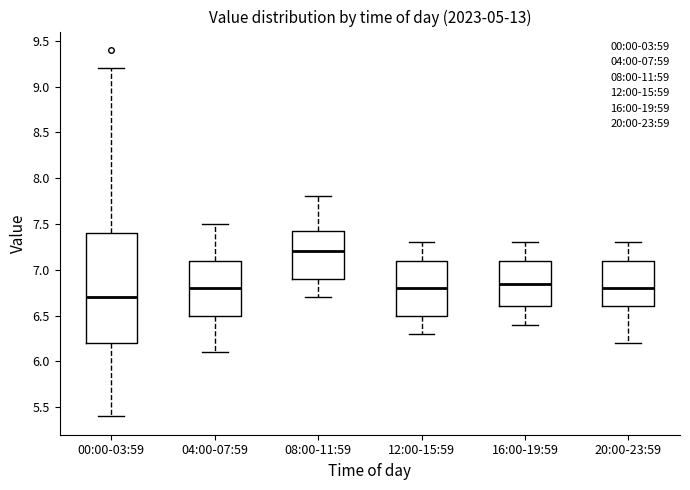

Reading left to right, transcribe this box plot: for each box, give where its median line is, the range the box spans, and where its two whiskers end, as read against the y-axis. The values are not printed on the chart, so give them approximately, as read against the axis.

00:00-03:59: median 6.70, box 6.20 to 7.40, whiskers 5.40 to 9.20
04:00-07:59: median 6.80, box 6.50 to 7.10, whiskers 6.10 to 7.50
08:00-11:59: median 7.20, box 6.90 to 7.45, whiskers 6.70 to 7.80
12:00-15:59: median 6.80, box 6.50 to 7.10, whiskers 6.30 to 7.30
16:00-19:59: median 6.85, box 6.60 to 7.10, whiskers 6.40 to 7.30
20:00-23:59: median 6.80, box 6.60 to 7.10, whiskers 6.20 to 7.30